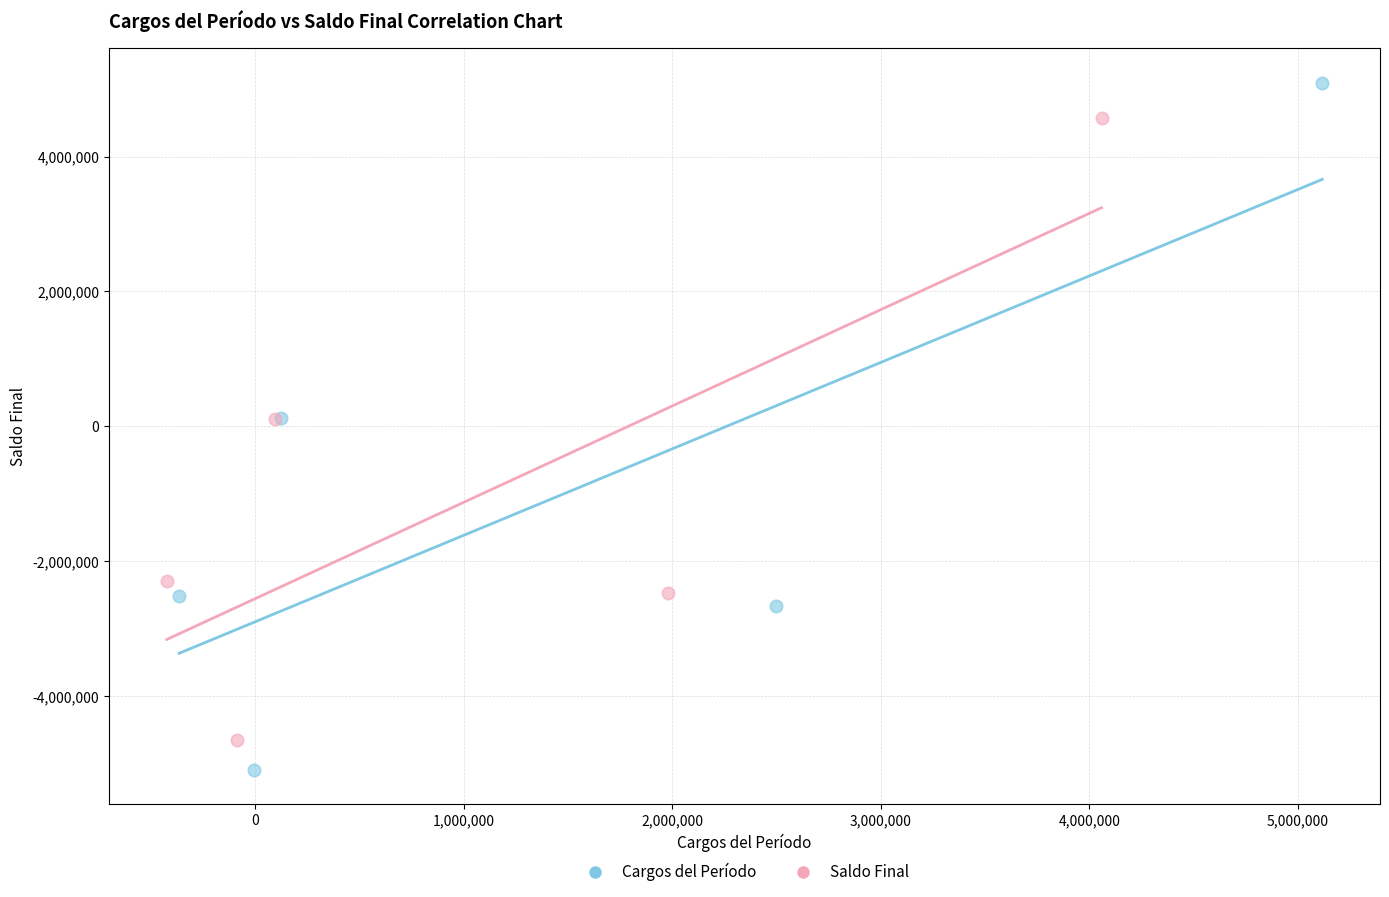

Which series reaches the minimum Y coordinate?

Cargos del Período